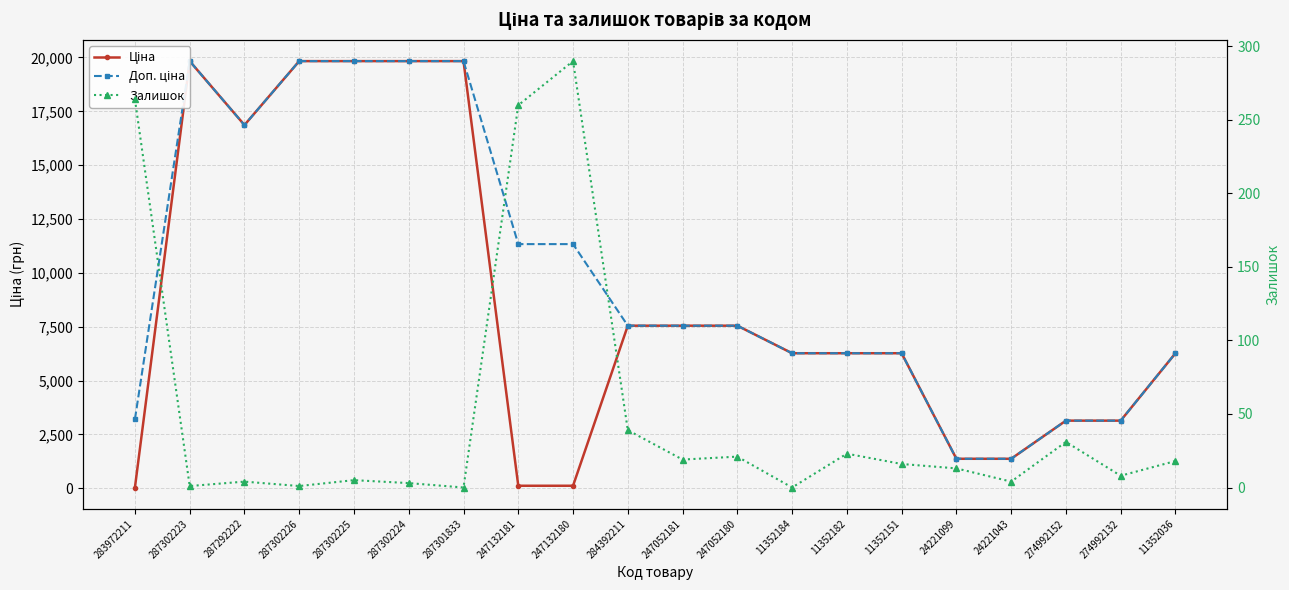

What is the greatest value displayed?

19831.1